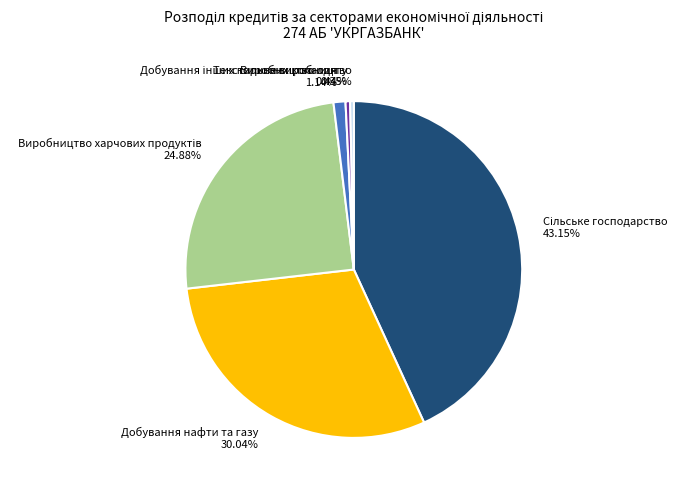

Does any single category account for the majority?

No